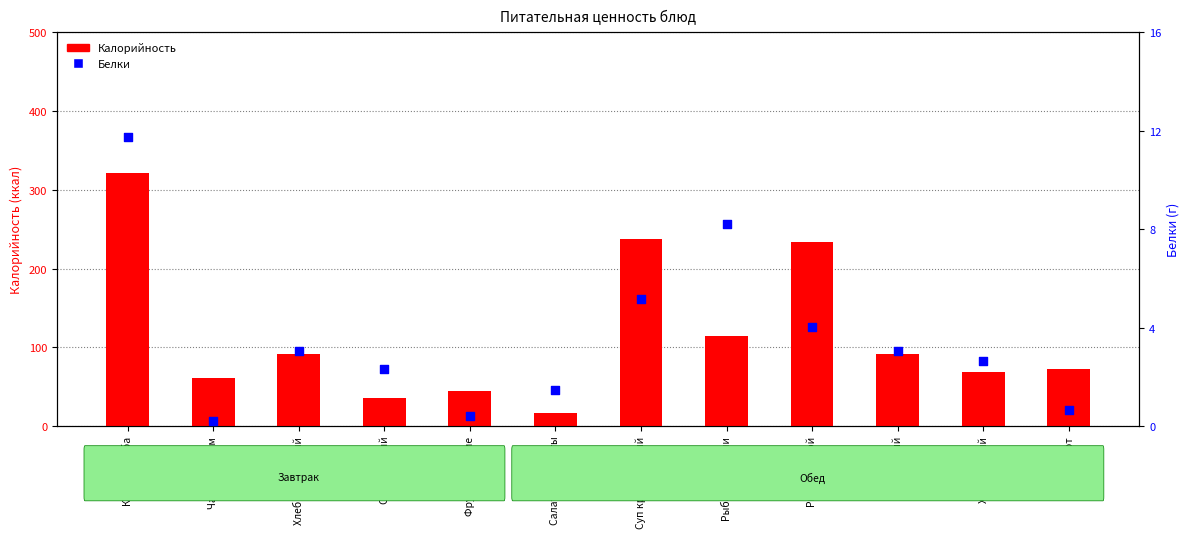

At which category is the sum across all series the highest?

Каша Дружба